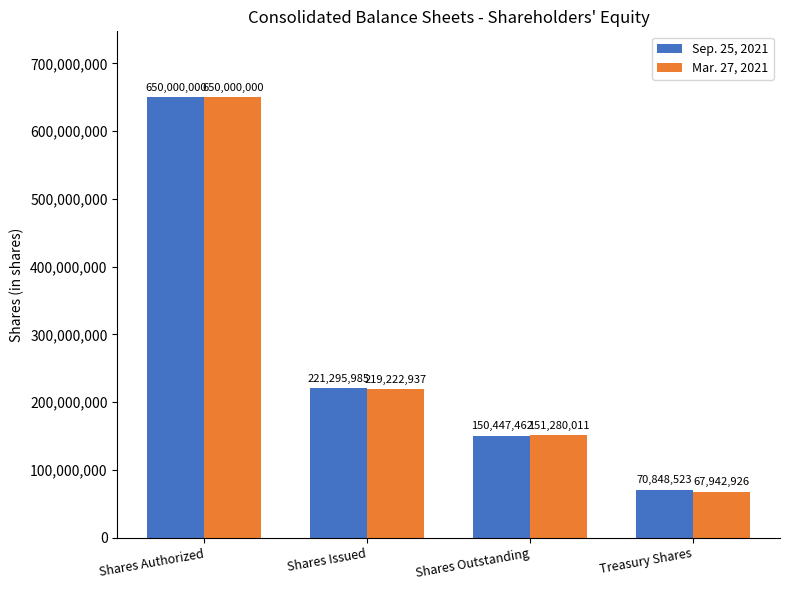

Which series has the largest range (max minus min)?

Mar. 27, 2021